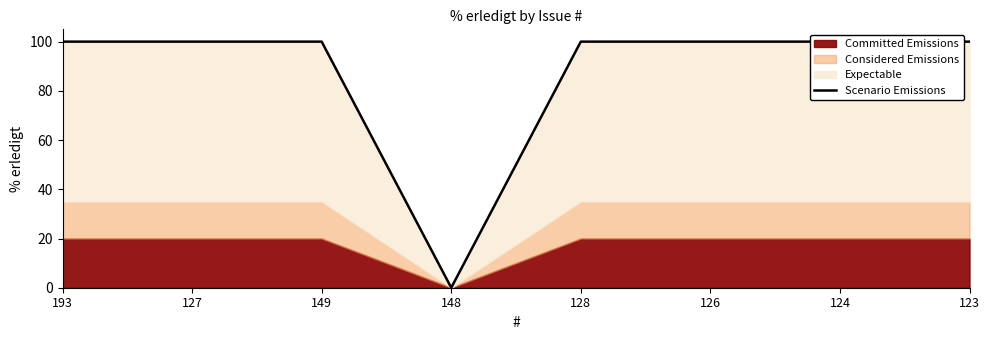

True or false: the data shows 59 at 123.

False